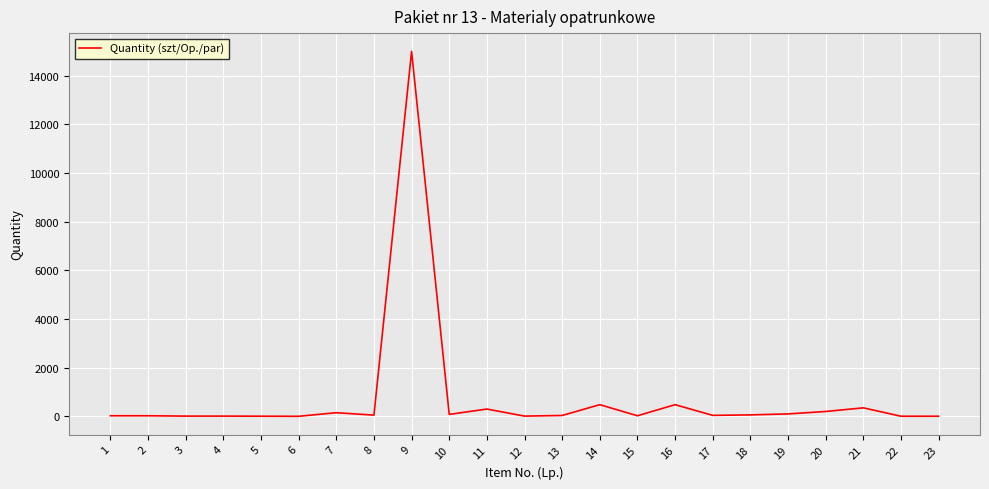

True or false: there are more than 1 points higher than both neighbors.

True